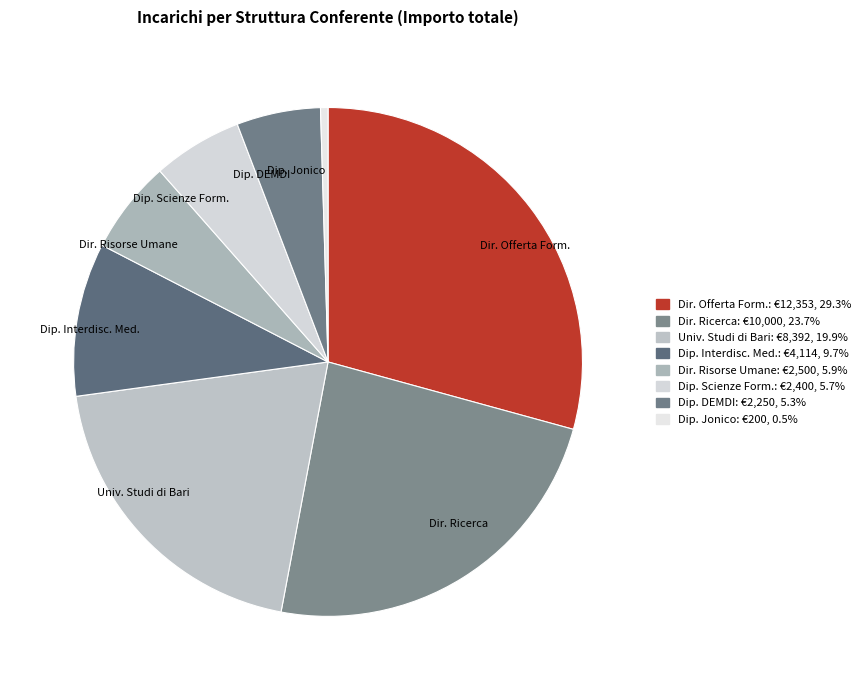

Which has a higher value, Dir. Ricerca or Univ. Studi di Bari?

Dir. Ricerca